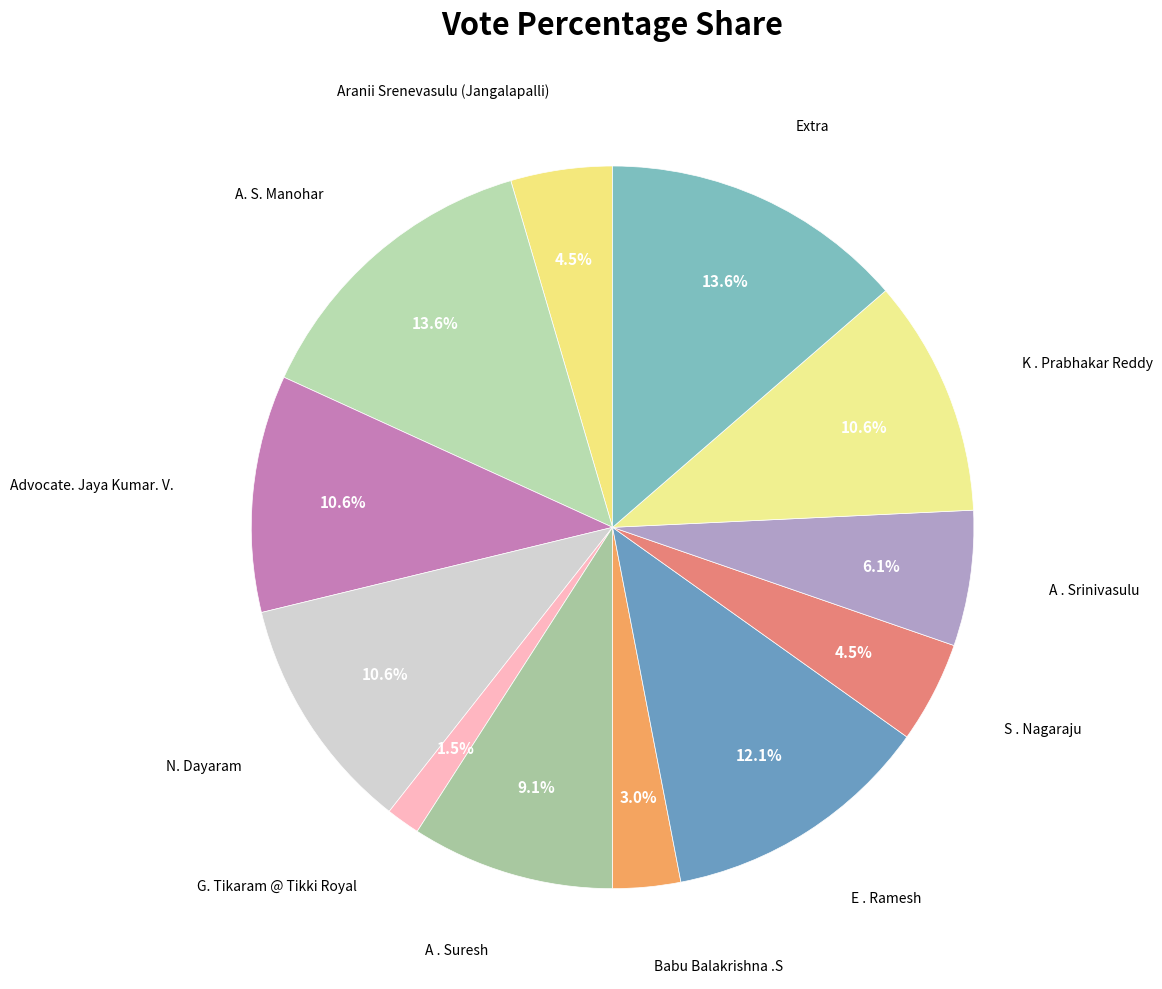

What percentage do A . Suresh and A . Srinivasulu together represent?

15.2%